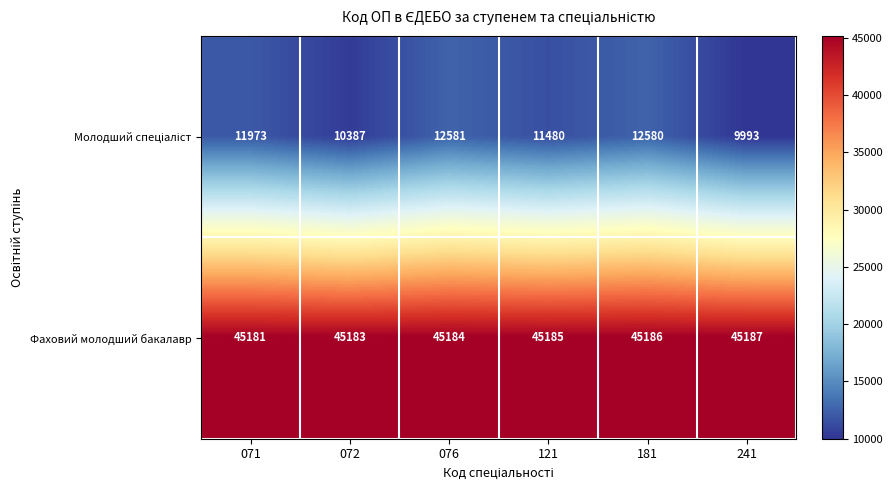

At which category is the sum across all series the highest?

181